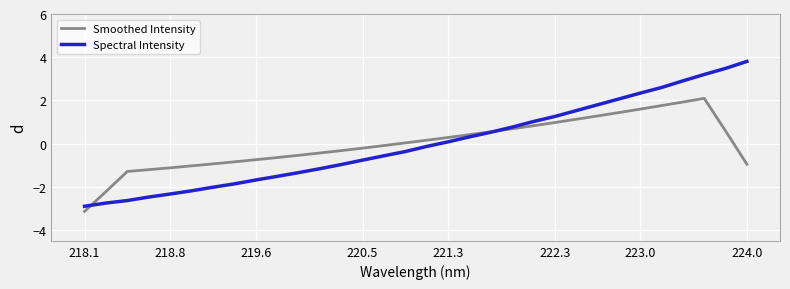

Rank the series by their maximum value, from lowest to highest.

Smoothed Intensity, Spectral Intensity